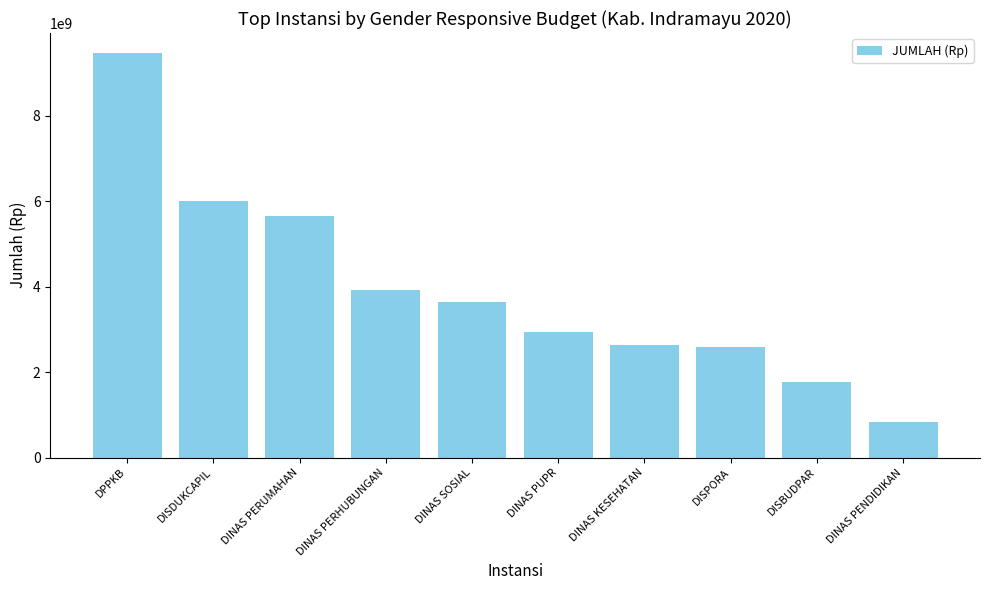

What is the label of the 4th bar from the right?

DINAS KESEHATAN